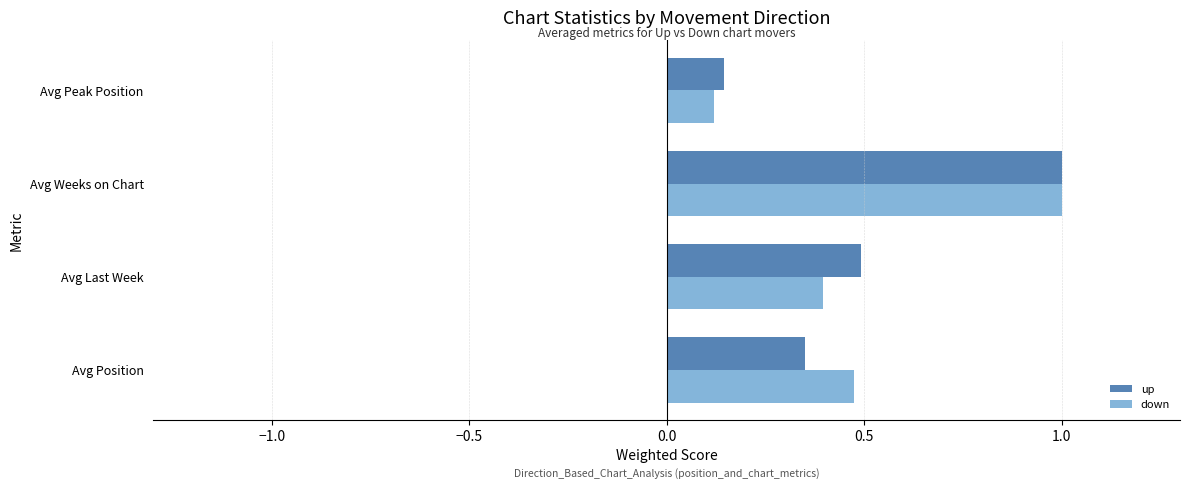

True or false: down has a value of 0.7 at Avg Position.

False